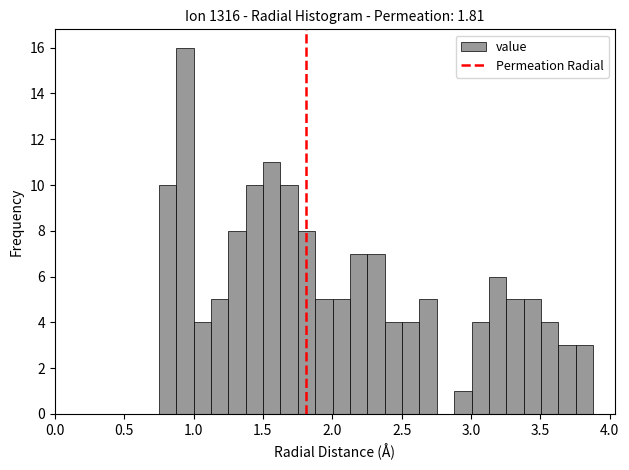

Read against the x-axis, roughly where is the centre of the tallest bar?

0.95